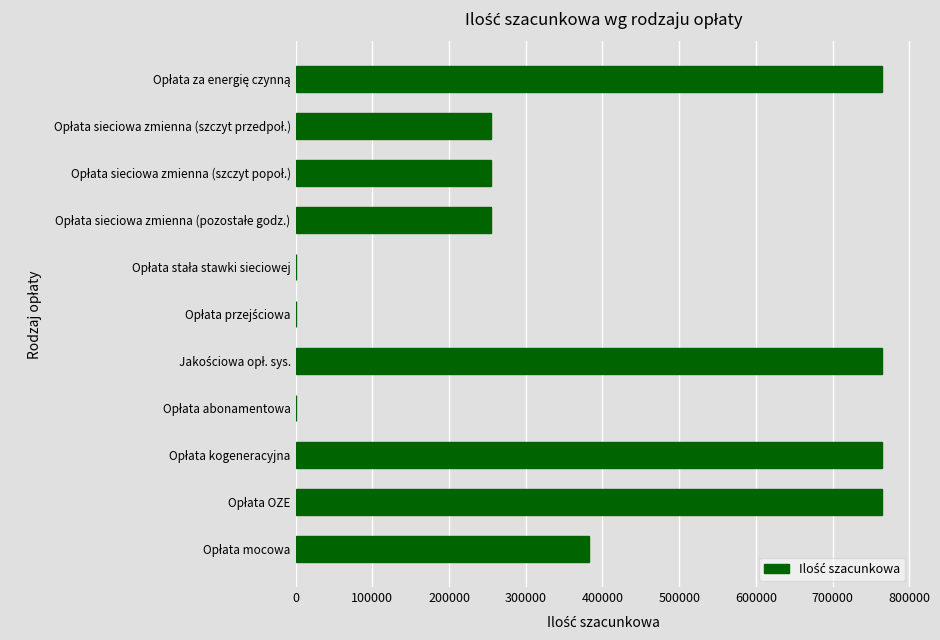

What is the sum of all values?

4204501